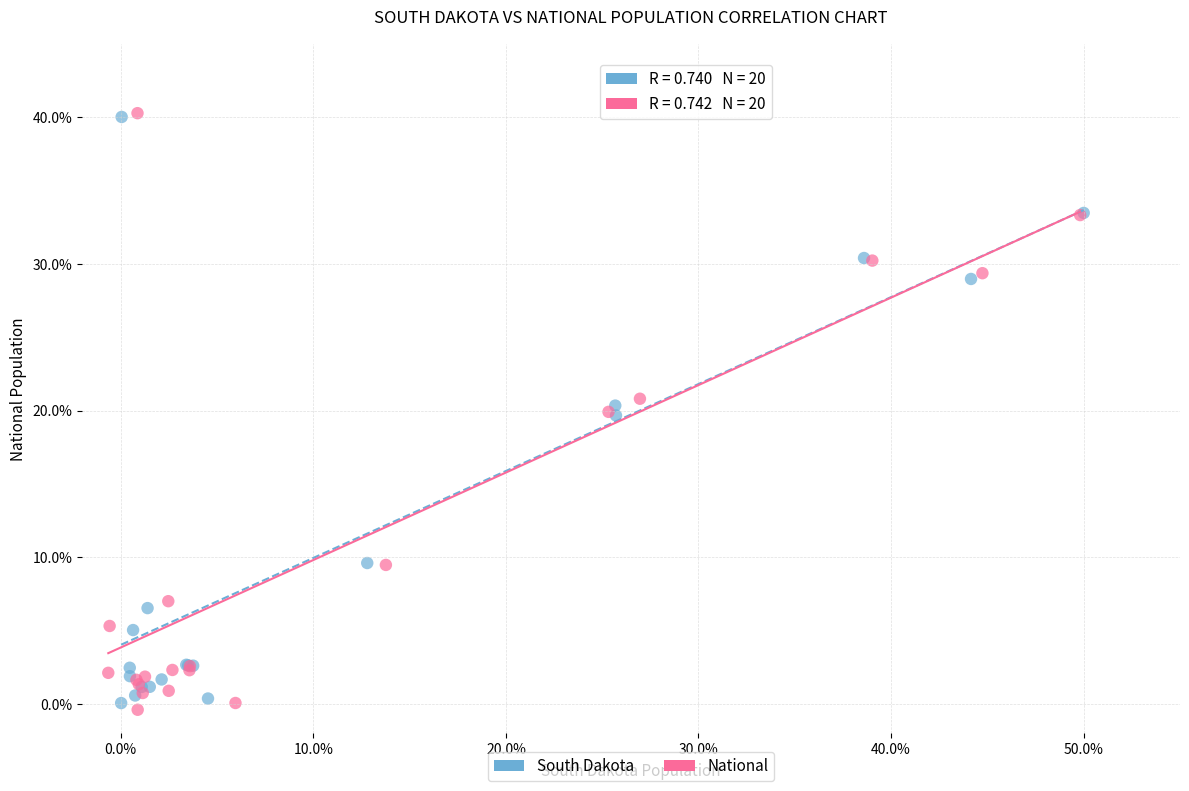

Which series reaches the minimum Y coordinate?

National